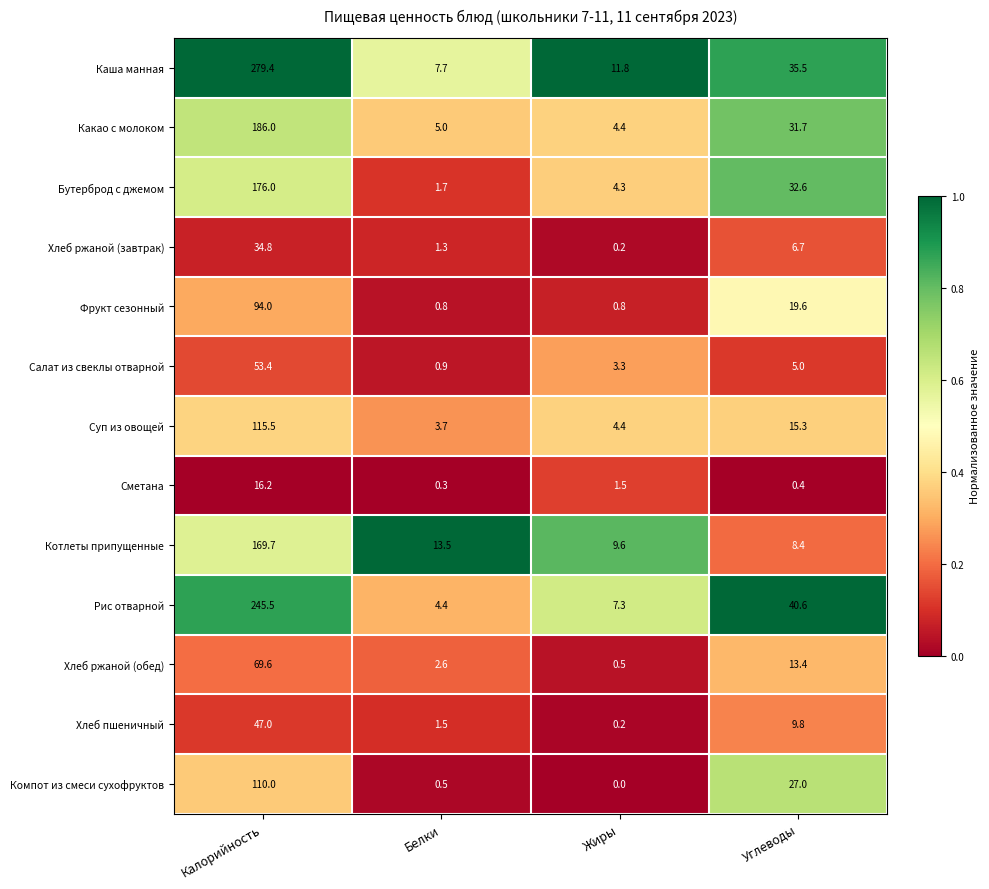

Rank the series at Углеводы from highest to lowest value.

Рис отварной, Каша манная, Бутерброд с джемом, Какао с молоком, Компот из смеси сухофруктов, Фрукт сезонный, Суп из овощей, Хлеб ржаной (обед), Хлеб пшеничный, Котлеты припущенные, Хлеб ржаной (завтрак), Салат из свеклы отварной, Сметана